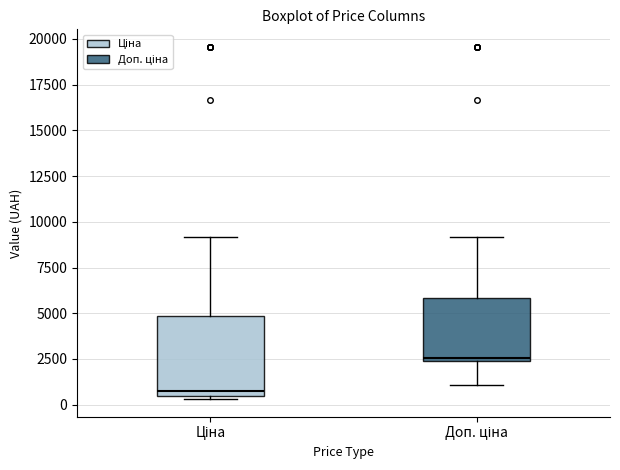

Where is the upper edge of the box for Ціна on the y-axis? The values are not printed on the chart, so give them approximately, as read against the axis.

5000